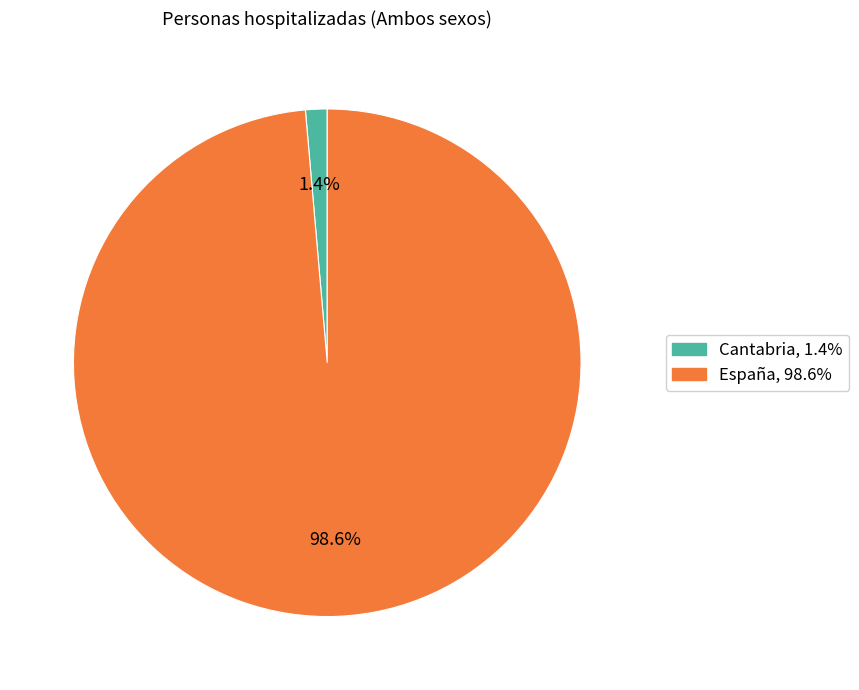

Rank the categories by value from highest to lowest.

España, Cantabria